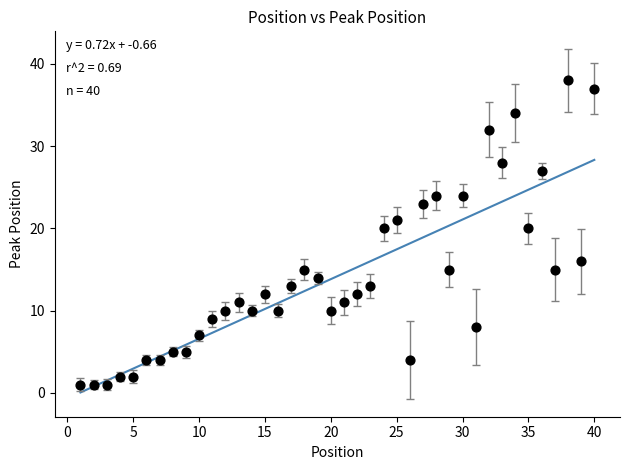

What is the range of X values (max minus min)?

39